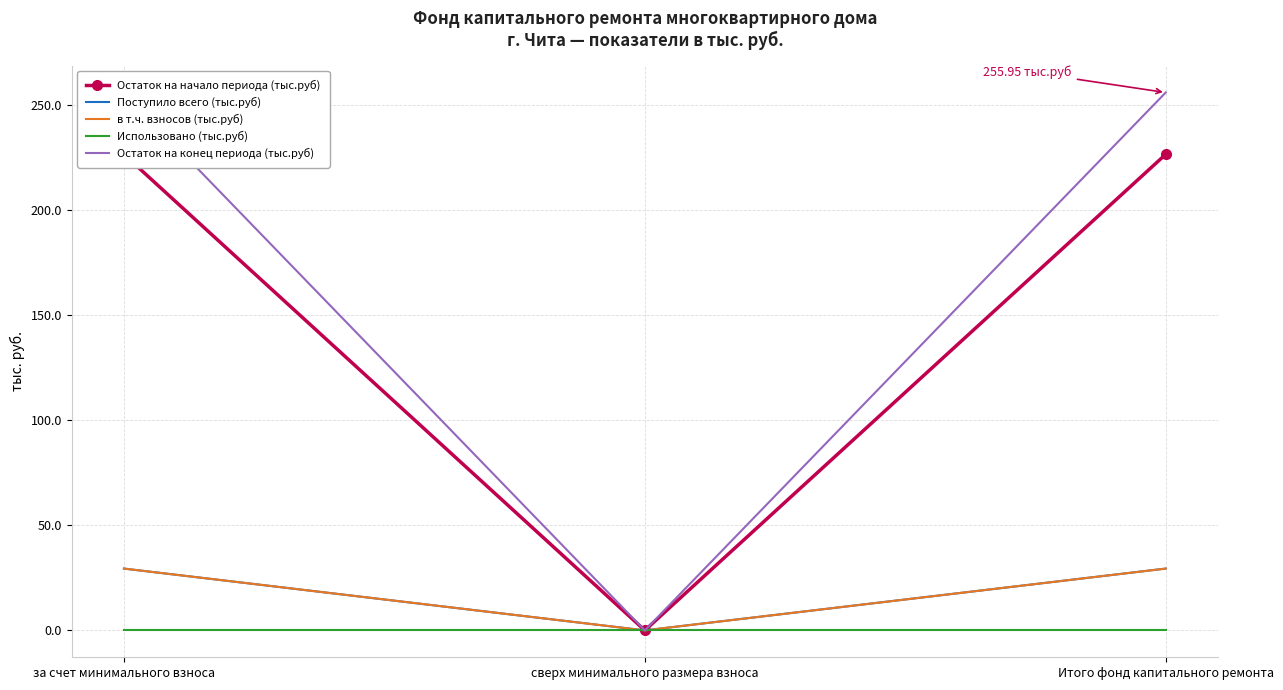

Which series changed the most between за счет минимального взноса and Итого фонд капитального ремонта?

Остаток на начало периода (тыс.руб)